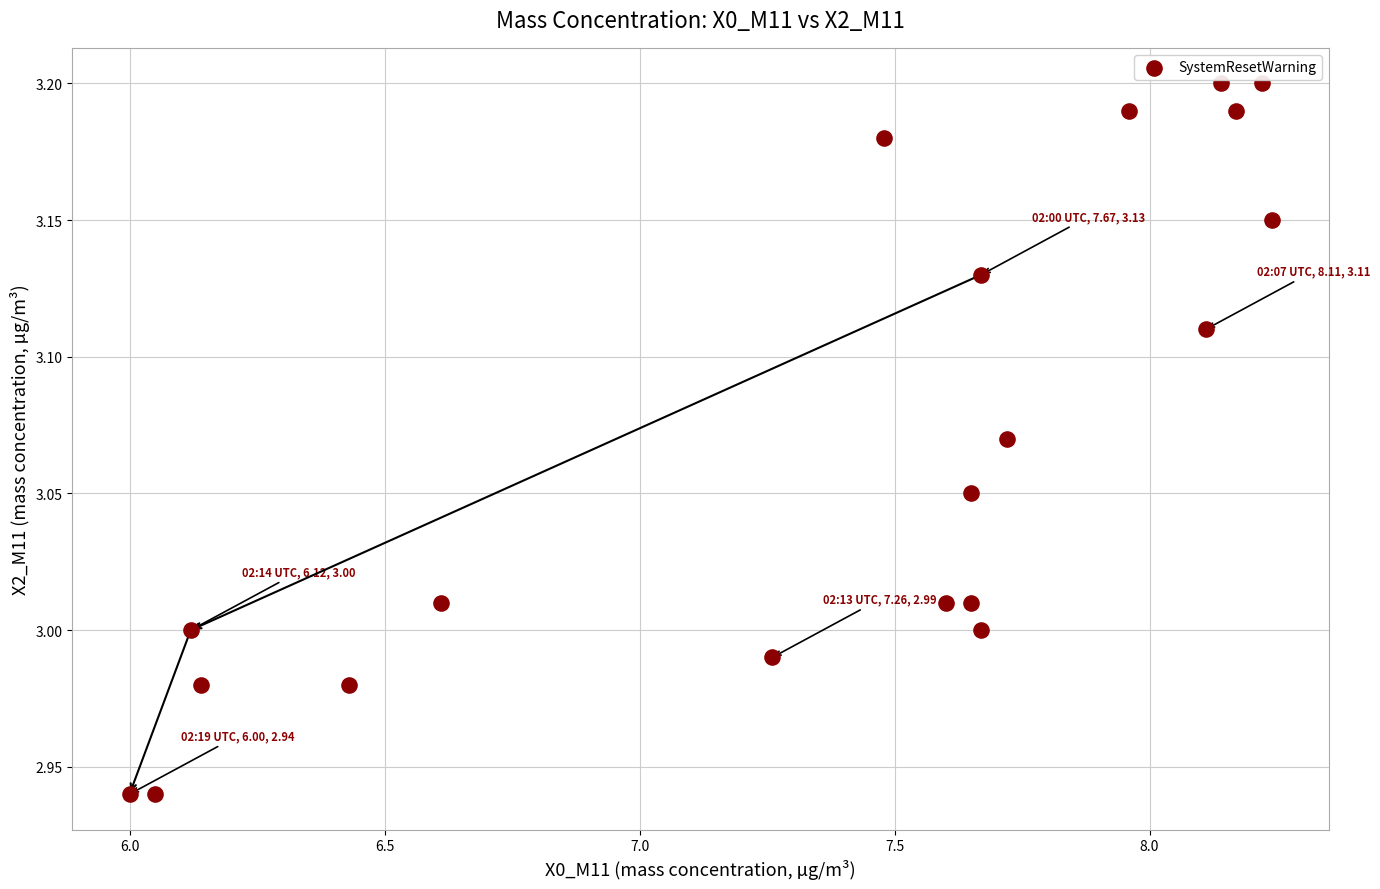

What is the range of X values (max minus min)?

2.2